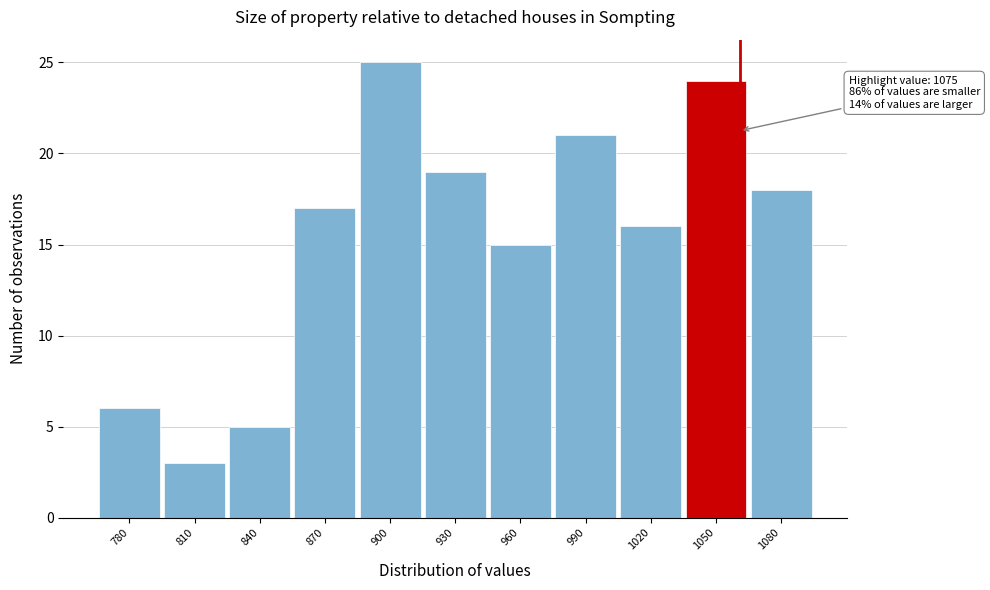

Reading right to left, what are all the values shown in this chart?

1080=18	1050=24	1020=16	990=21	960=15	930=19	900=25	870=17	840=5	810=3	780=6